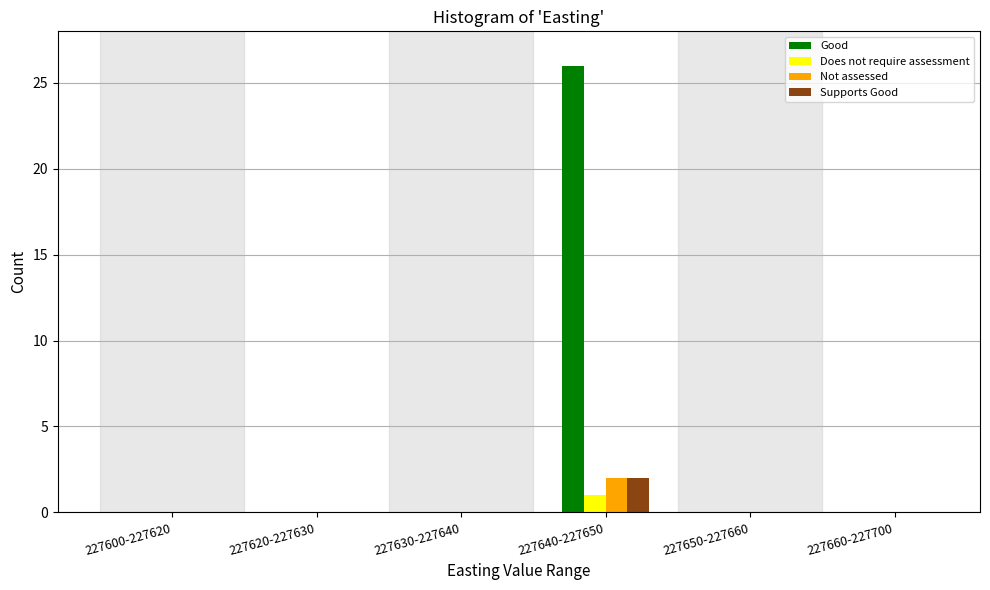

Reading left to right, list all the values displayed in this chart.

Good: 227600-227620=0	227620-227630=0	227630-227640=0	227640-227650=26	227650-227660=0	227660-227700=0
Does not require assessment: 227600-227620=0	227620-227630=0	227630-227640=0	227640-227650=1	227650-227660=0	227660-227700=0
Not assessed: 227600-227620=0	227620-227630=0	227630-227640=0	227640-227650=2	227650-227660=0	227660-227700=0
Supports Good: 227600-227620=0	227620-227630=0	227630-227640=0	227640-227650=2	227650-227660=0	227660-227700=0